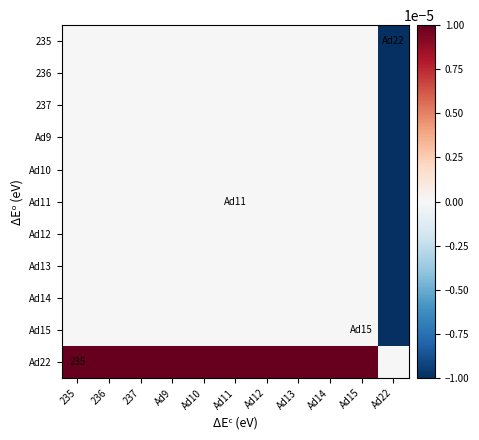

Between 235 and Ad22, which is larger?

235